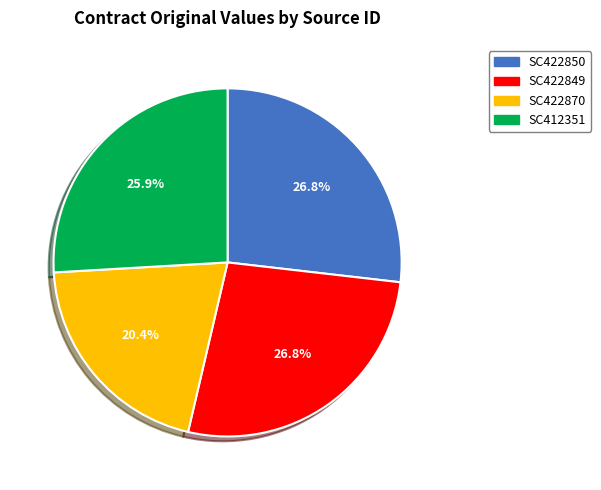

Which slice is the smallest?

SC422870